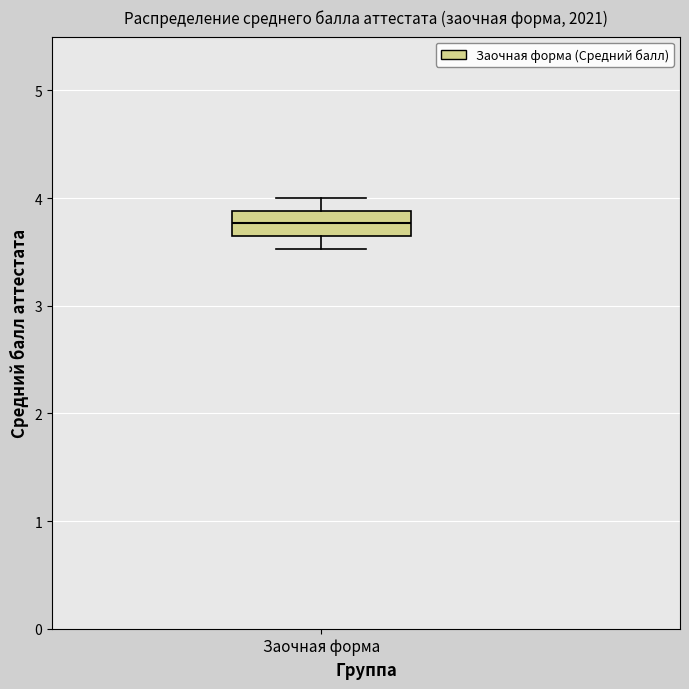

Transcribe this box plot: give where the median line is, the range the box spans, and where the two whiskers end, as read against the y-axis. The values are not printed on the chart, so give them approximately, as read against the axis.

median 3.8, box 3.6 to 3.9, whiskers 3.5 to 4.0